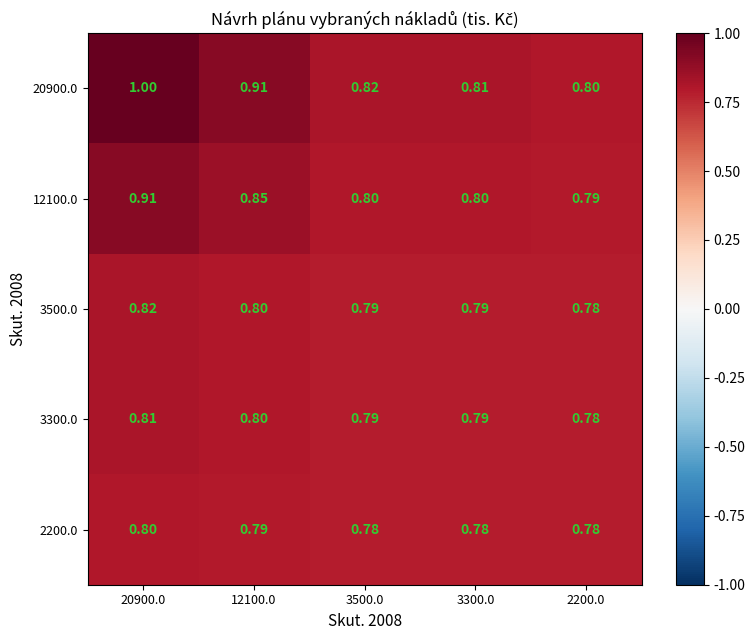

Is the value of 20900.0 at 3300.0 greater than the value of 12100.0 at 3500.0?

Yes